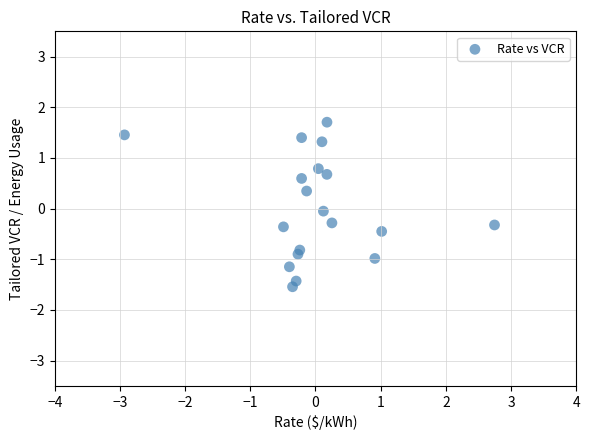

What is the range of X values (max minus min)?

5.7